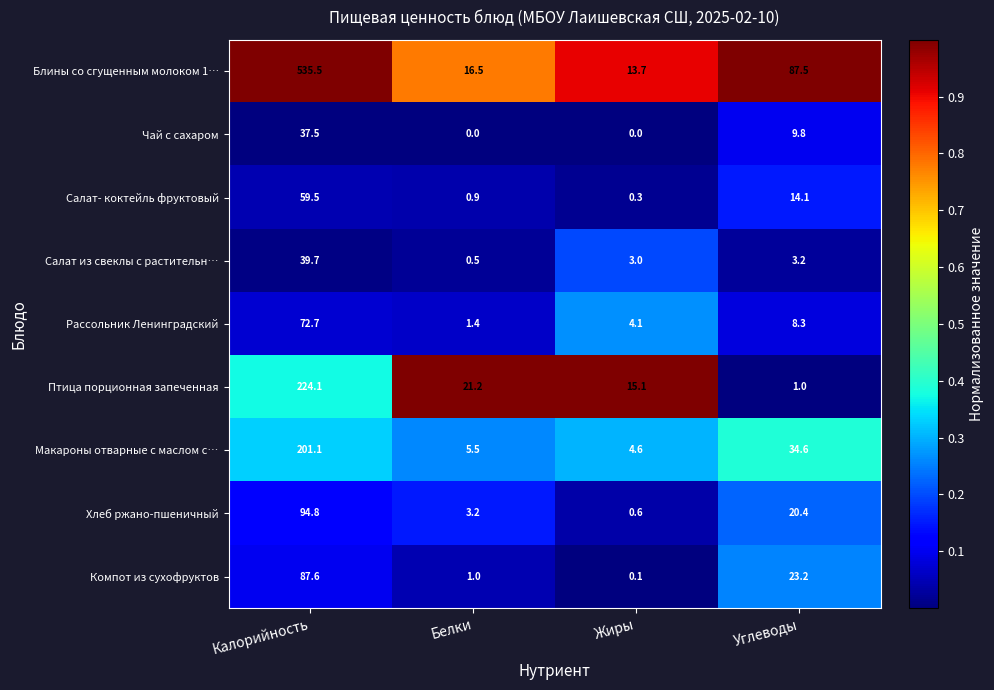

What is the sum of all Рассольник Ленинградский values?

86.5